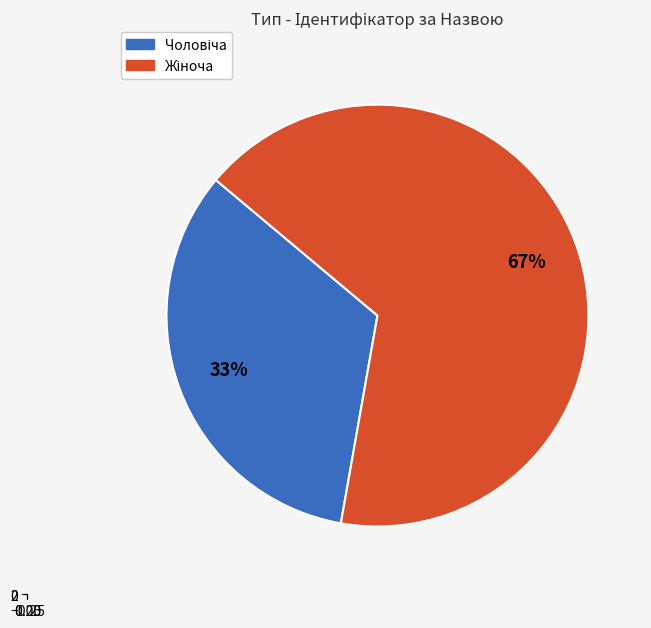

How many slices are in this pie chart?

2